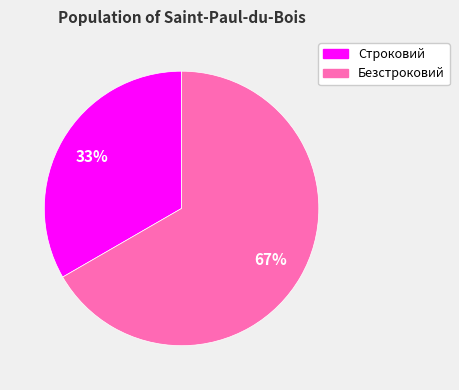

Which slice represents more than half of the pie?

Безстроковий